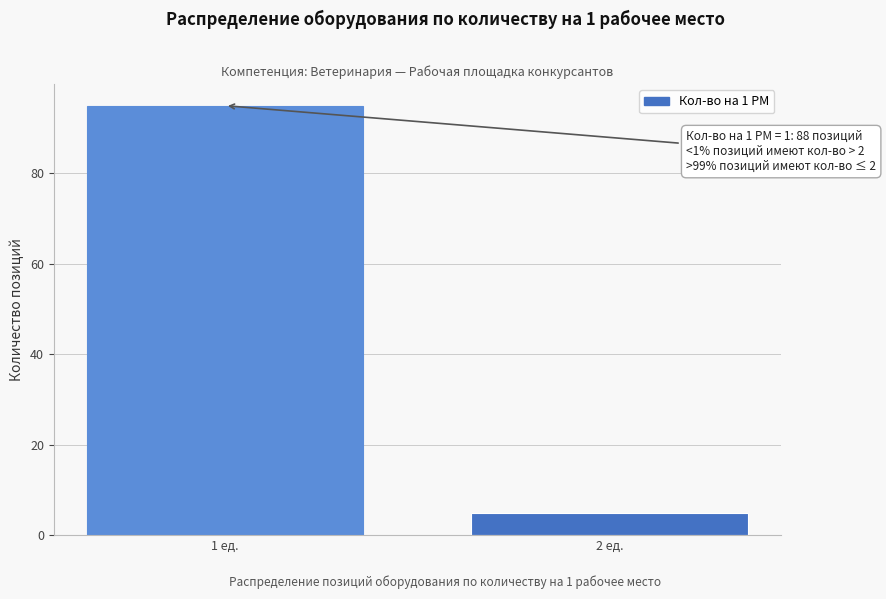

Reading left to right, what are all the values shown in this chart?

95	5